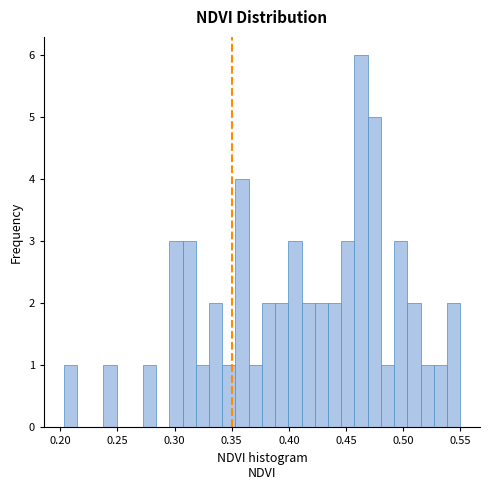

Read against the x-axis, roughly where is the centre of the tallest bar?

0.465